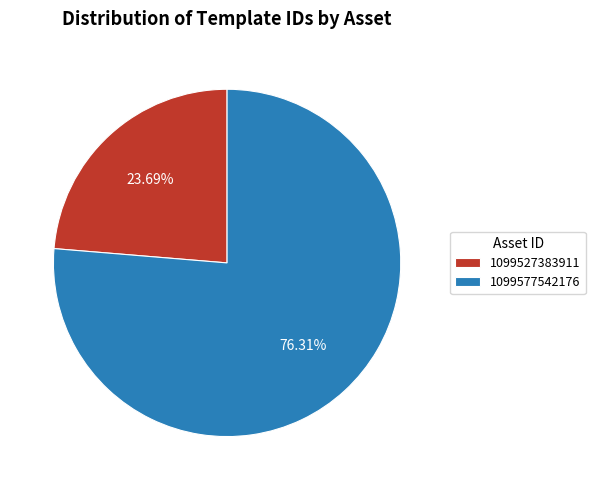

Count the number of slices in the pie.

2